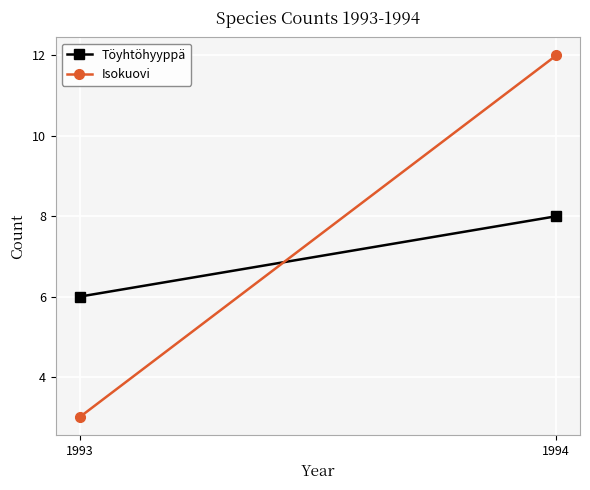

What is the sum of the Töyhtöhyyppä values at 1994 and 1993?

14